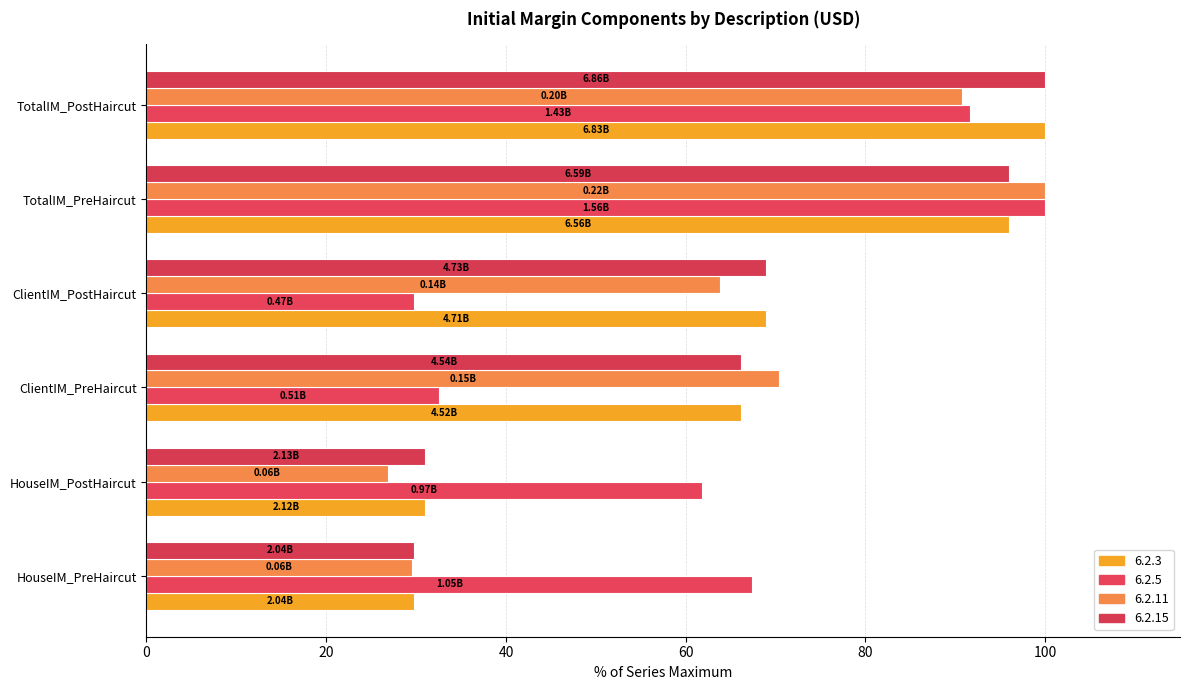

Between ClientIM_PostHaircut and TotalIM_PreHaircut, which series saw the biggest shift?

6.2.5